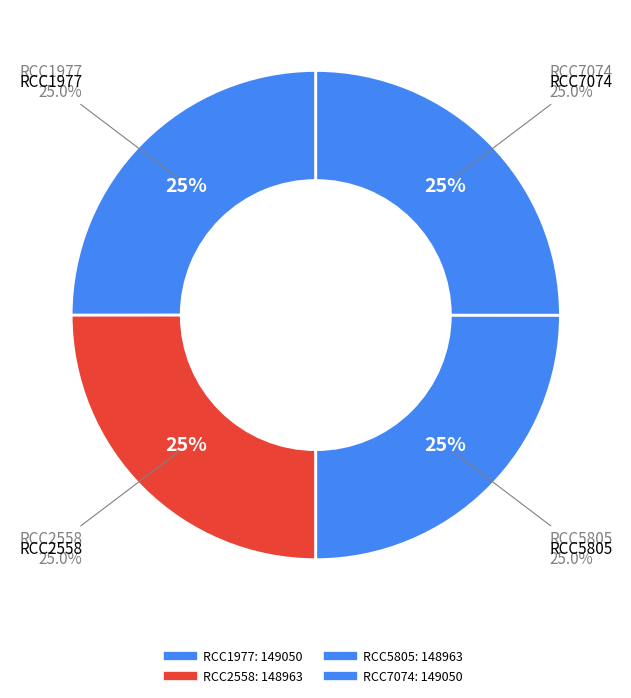

How many segments does this pie chart have?

4